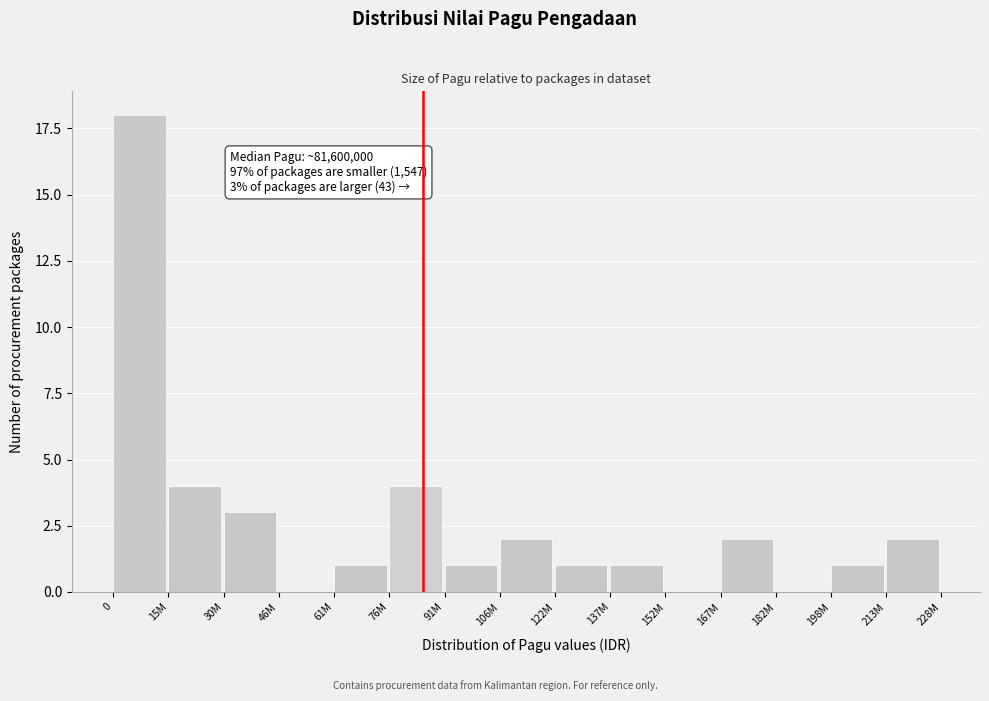

Reading left to right, extract all data points from this chart.

0=18	15M=4	30M=3	46M=0	61M=1	76M=4	91M=1	106M=2	122M=1	137M=1	152M=0	167M=2	182M=0	198M=1	213M=2